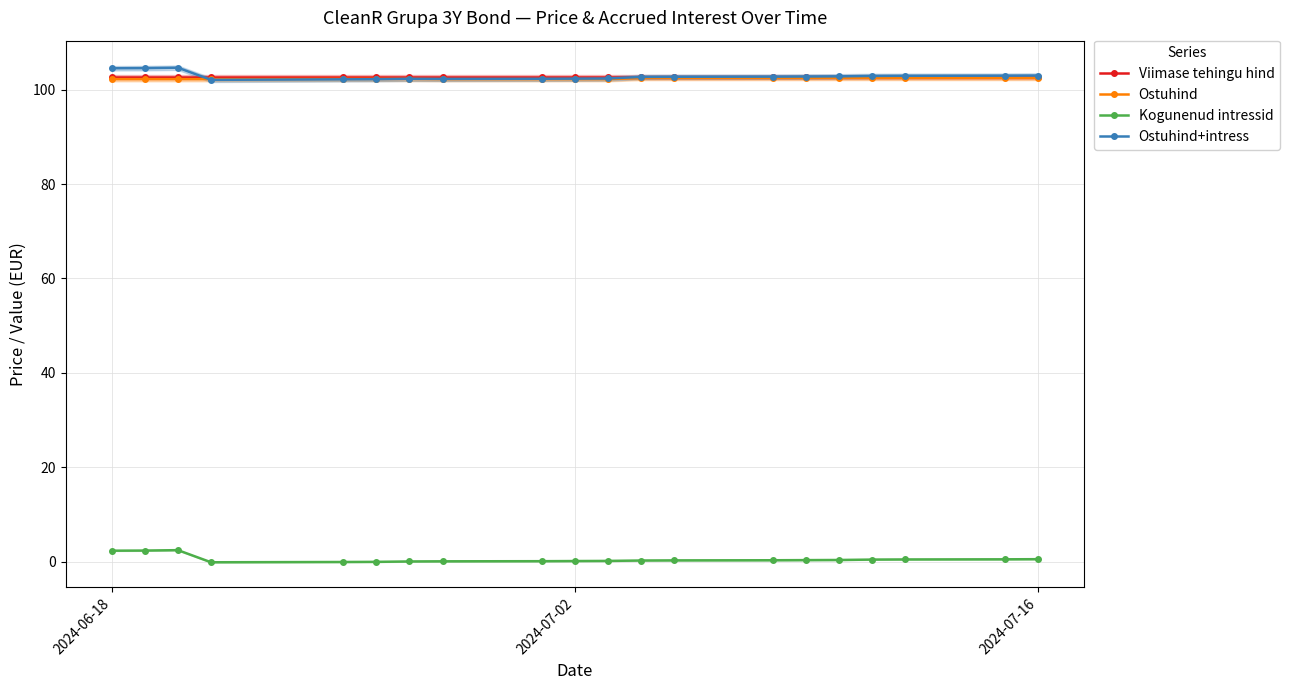

True or false: Viimase tehingu hind and Kogunenud intressid cross at least once.

False